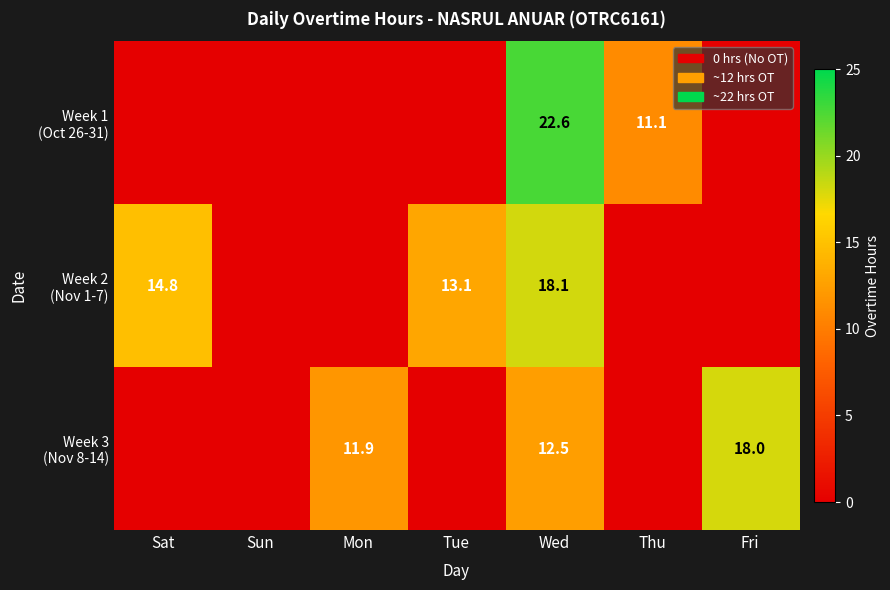

Rank the series by their maximum value, from lowest to highest.

Week 3 (Nov 8-14), Week 2 (Nov 1-7), Week 1 (Oct 26-31)